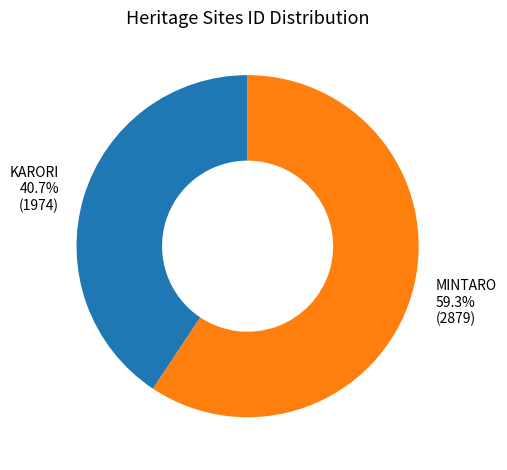

How much of the chart is everything except MINTARO?

40.7%